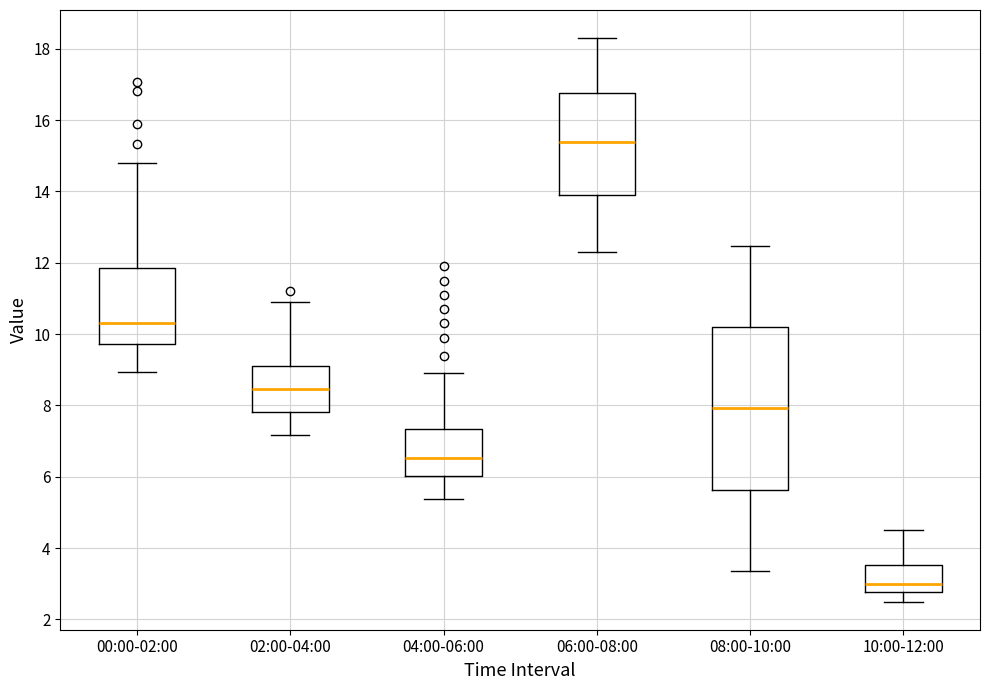

Where is the lower edge of the box for 02:00-04:00 on the y-axis? The values are not printed on the chart, so give them approximately, as read against the axis.

7.8